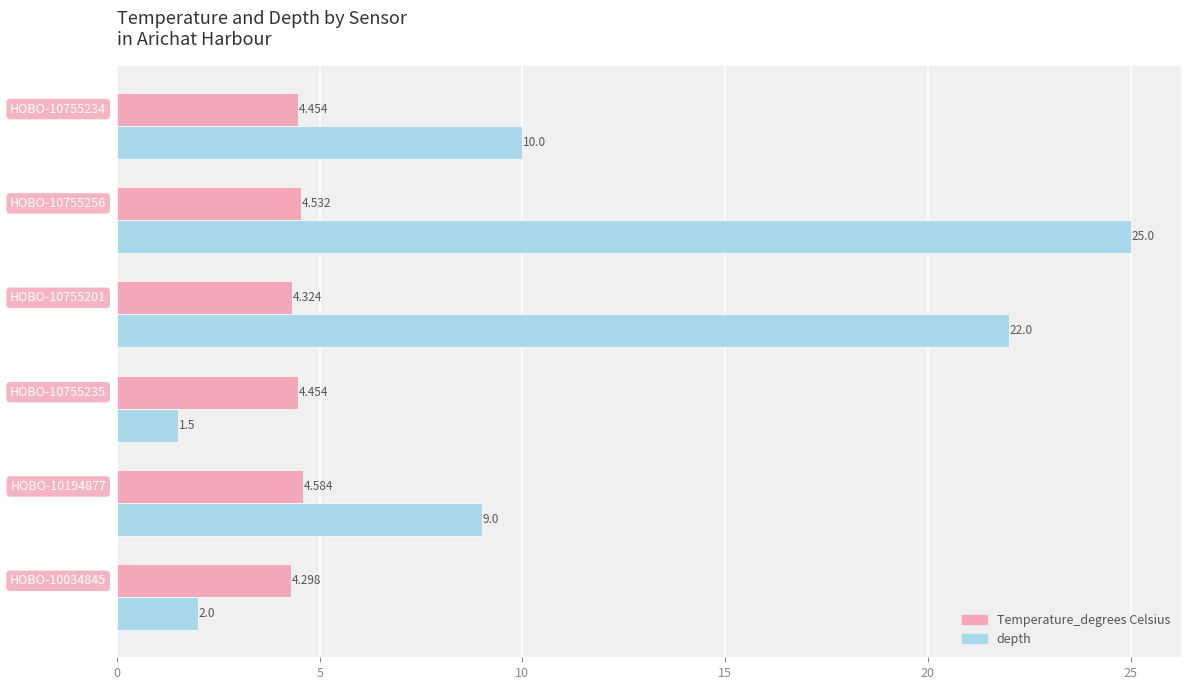

What is the difference between the maximum and minimum values in the depth series?

23.5